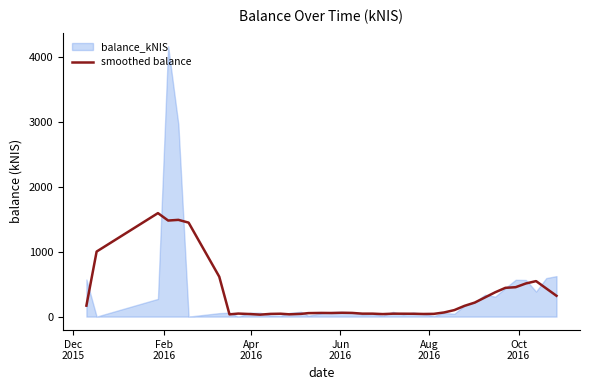

How many values are below 58?

20